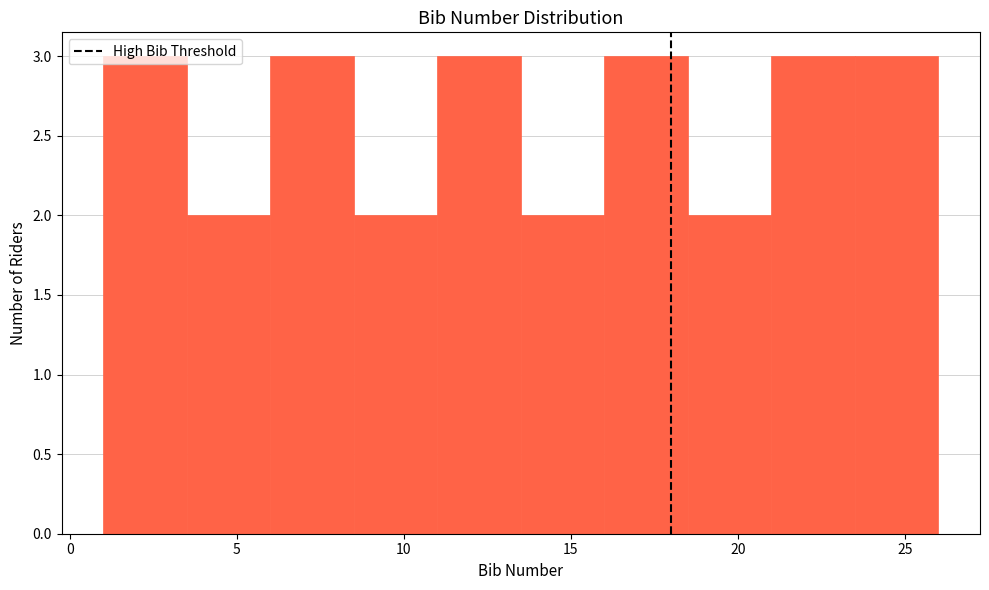

Reading left to right, list every bar in this chart as the range it spans on the x-axis followed by its height. The values are not printed on the chart, so give them approximately, as read against the axis.

1.0 to 3.5: 3
3.5 to 6.0: 2
6.0 to 8.5: 3
8.5 to 11.0: 2
11.0 to 13.5: 3
13.5 to 16.0: 2
16.0 to 18.5: 3
18.5 to 21.0: 2
21.0 to 23.5: 3
23.5 to 26.0: 3